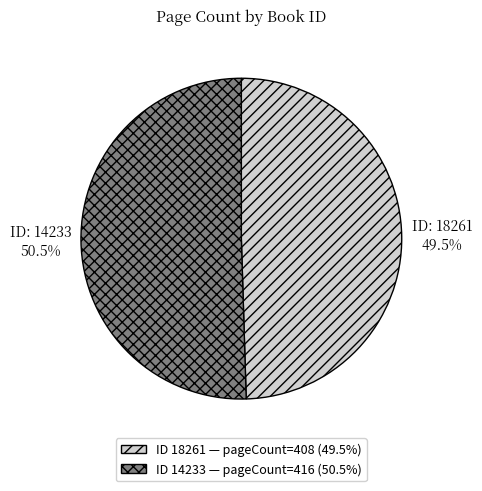

Is there a majority slice in this chart?

Yes